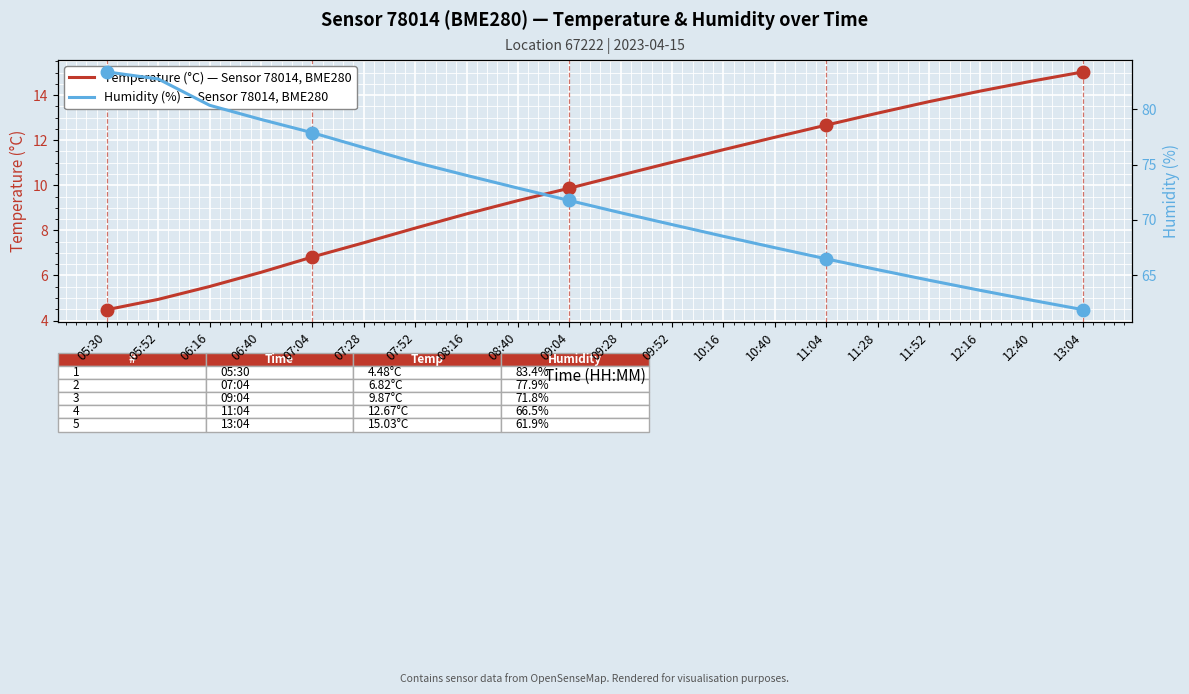

What is the difference between the highest and lowest values at 07:04?

71.1